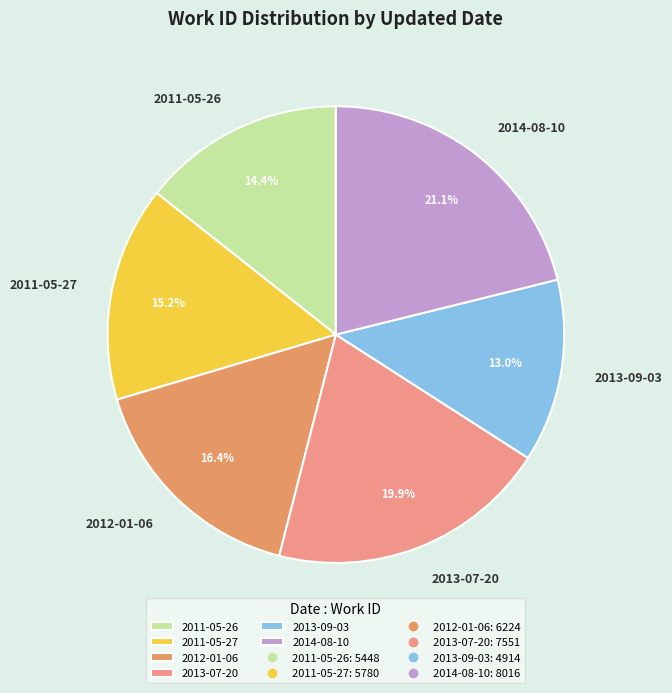

Does 2013-09-03 account for over 50% of the chart?

No